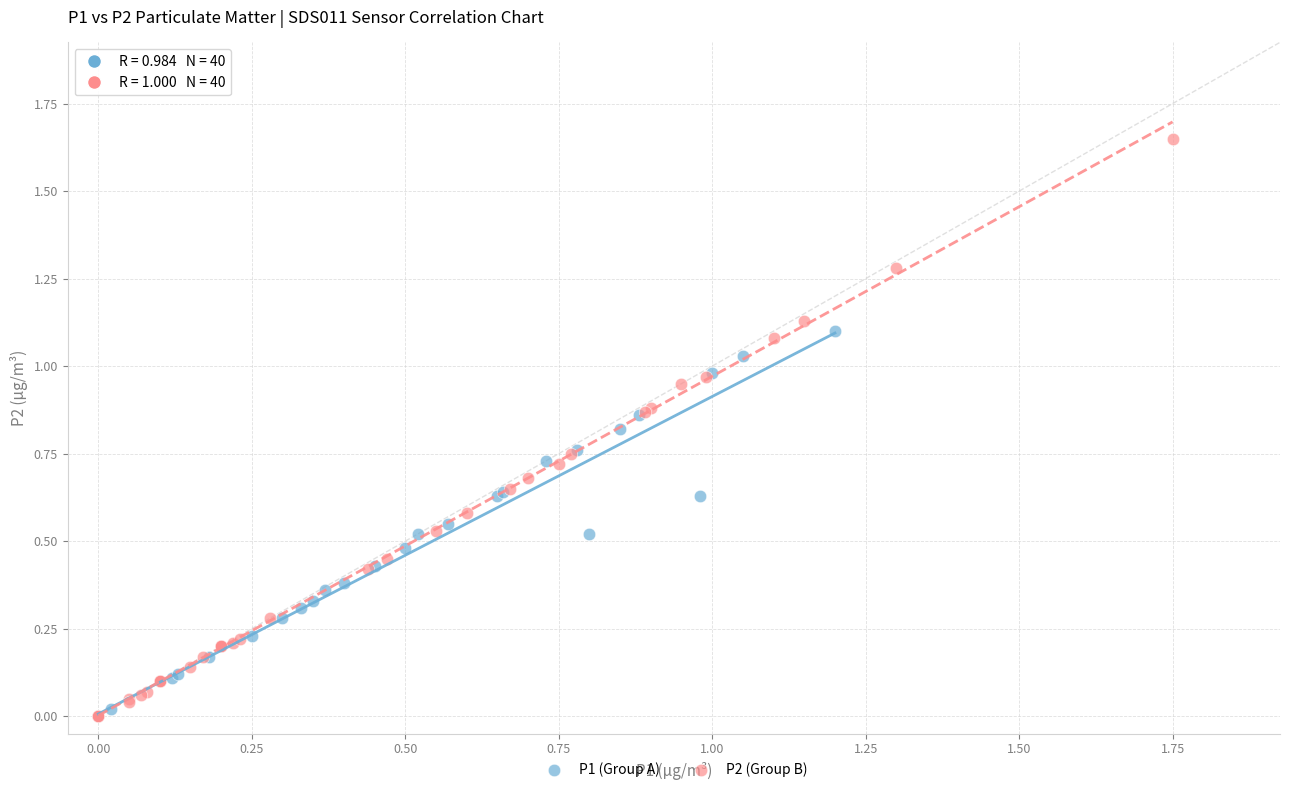

Which series reaches the maximum Y coordinate?

P2 (Group B)